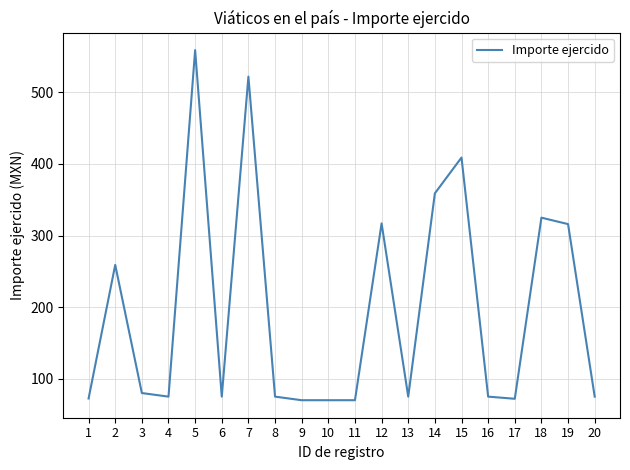

Approximately how many times larger is the value at 19 compared to 16?

4.2